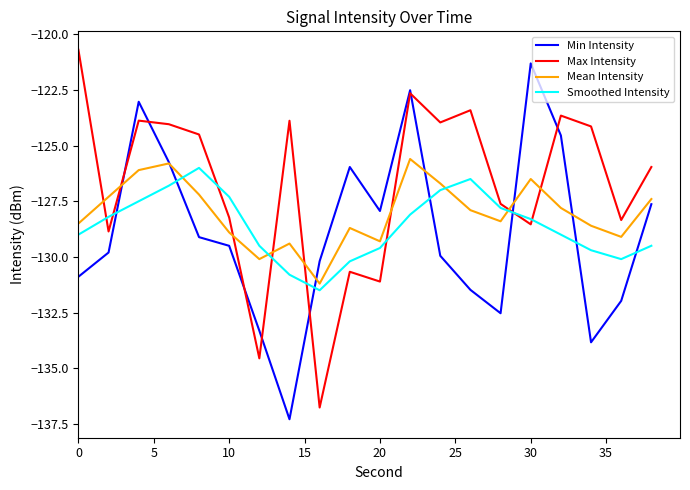

What is the maximum value for Mean Intensity?

-125.6